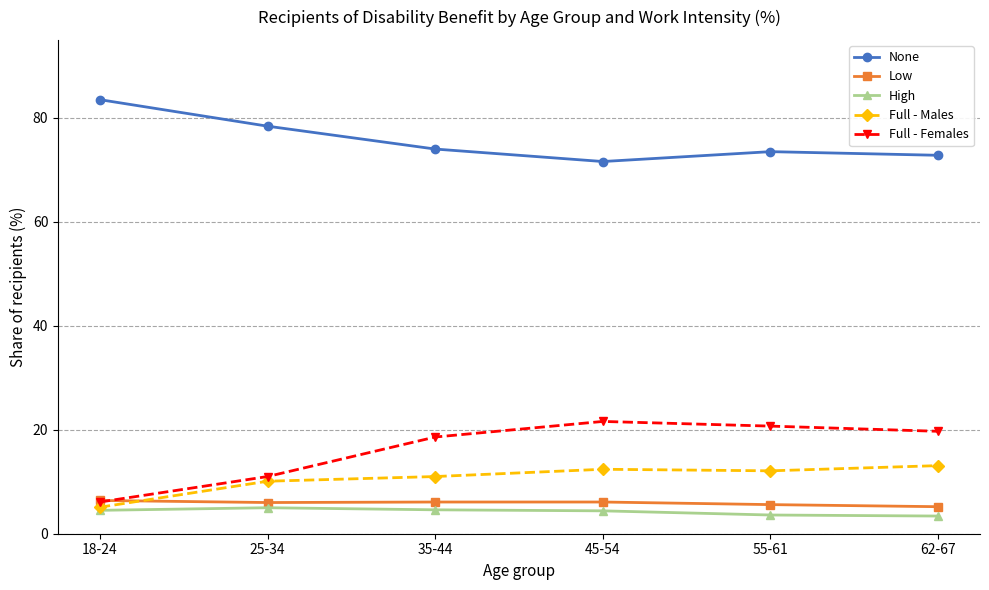

Does the chart have visible grid lines?

Yes